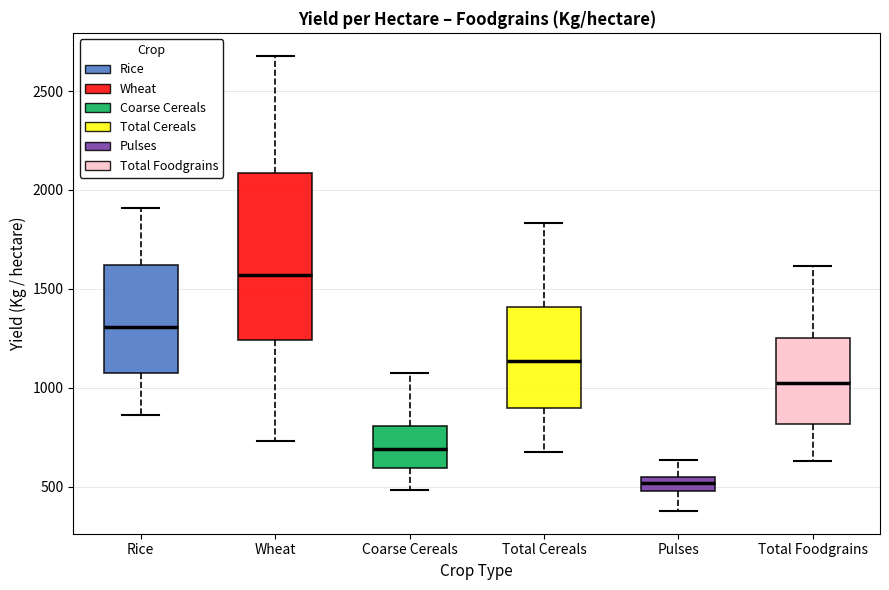

Where does the upper whisker of the box for Coarse Cereals end on the y-axis? The values are not printed on the chart, so give them approximately, as read against the axis.

1050